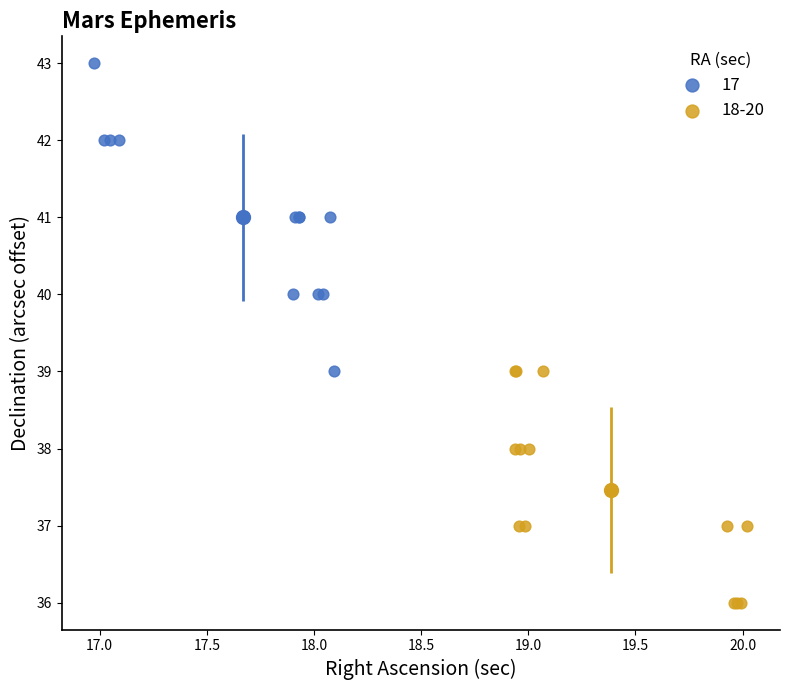

Which series contains the highest Y value?

17